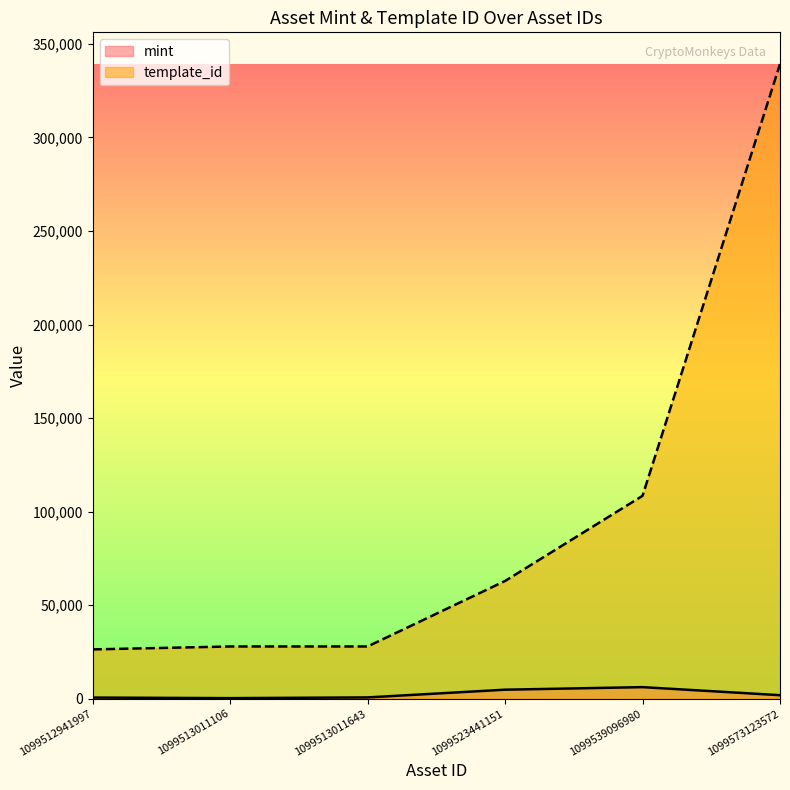

Which series changed the most between 1099512941997 and 1099513011106?

template_id